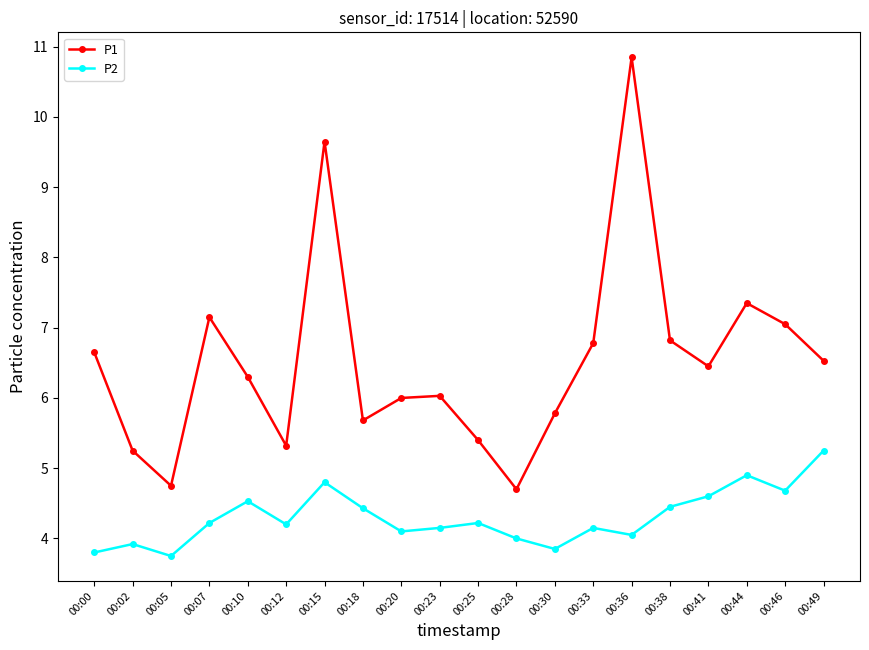

At how many categories does at least one series exceed 5?

18